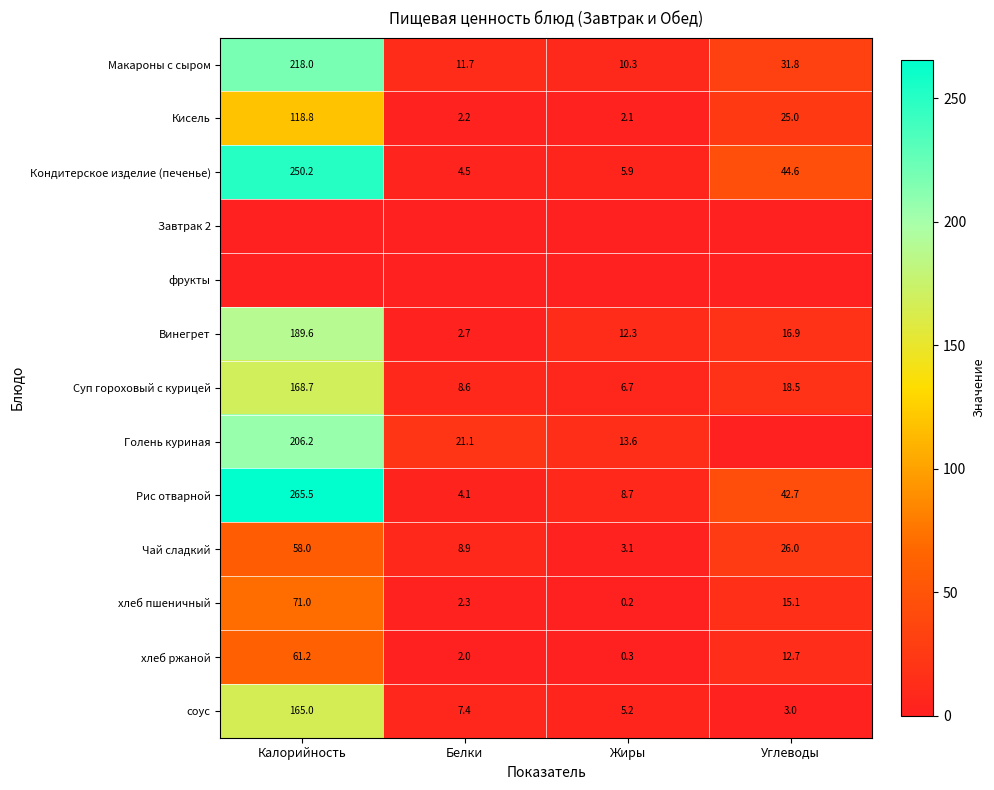

How many series are shown in this chart?

13